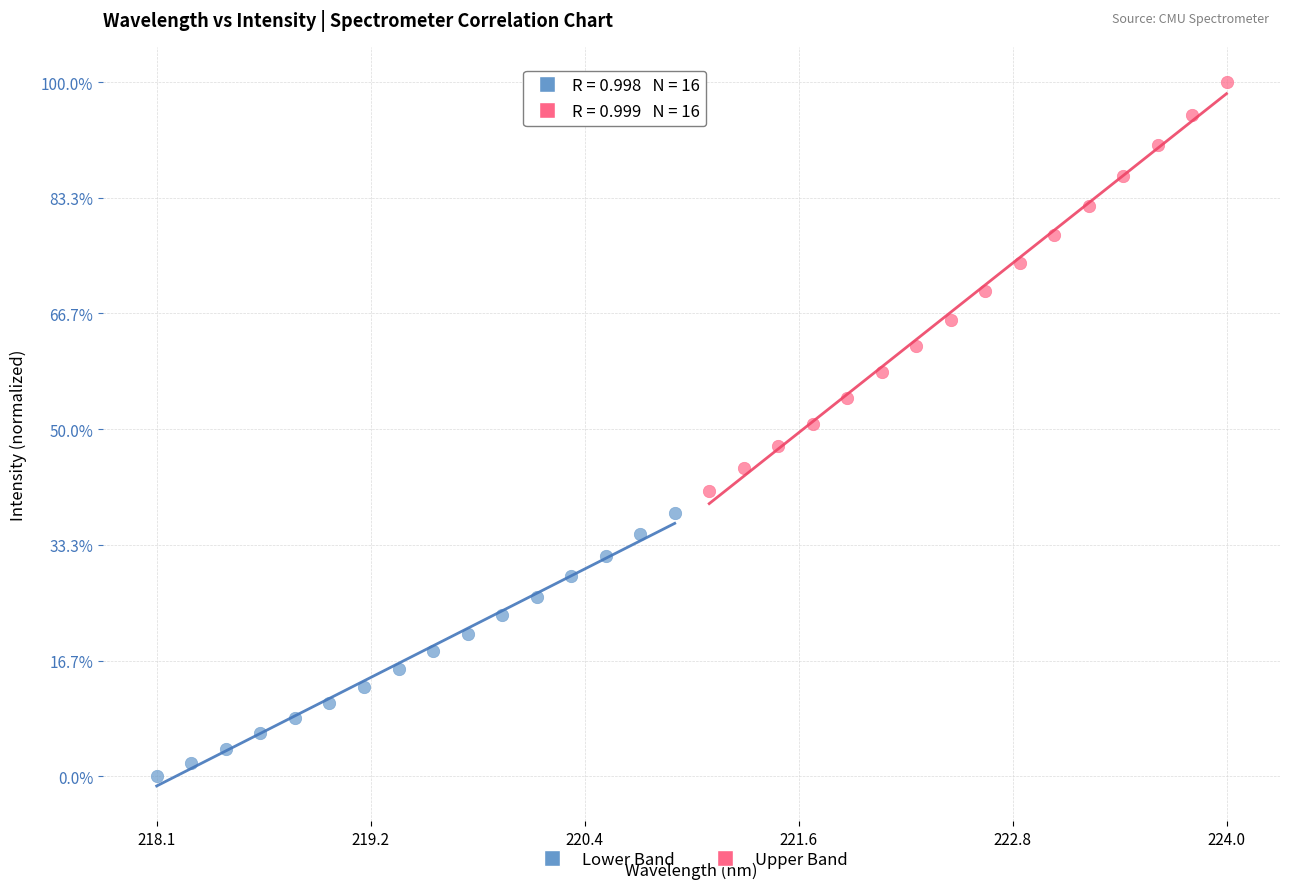

Which series has the widest spread of Y values?

Upper Band